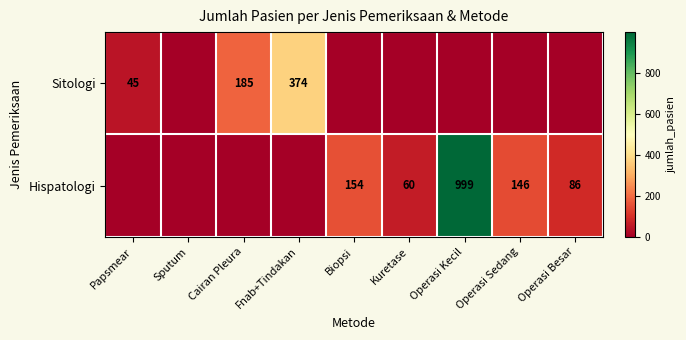

The Hispatologi series shows 154 at Operasi Besar. True or false?

False